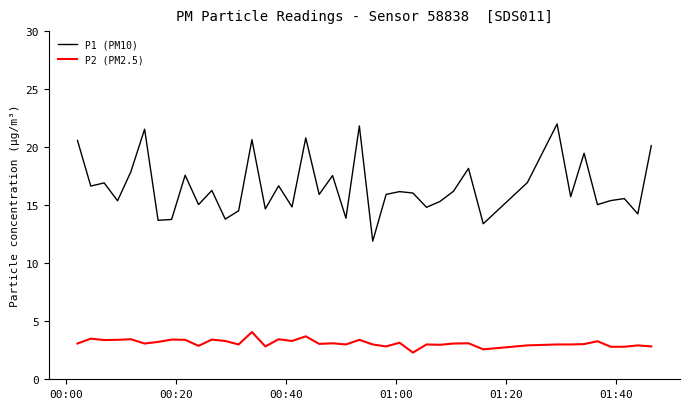

True or false: P2 (PM2.5) and P1 (PM10) cross at least once.

False